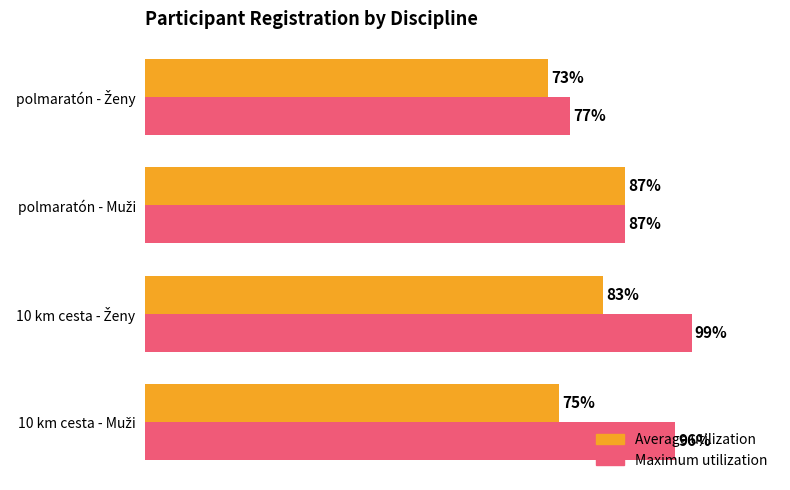

Which series has the largest total across all categories?

Maximum utilization